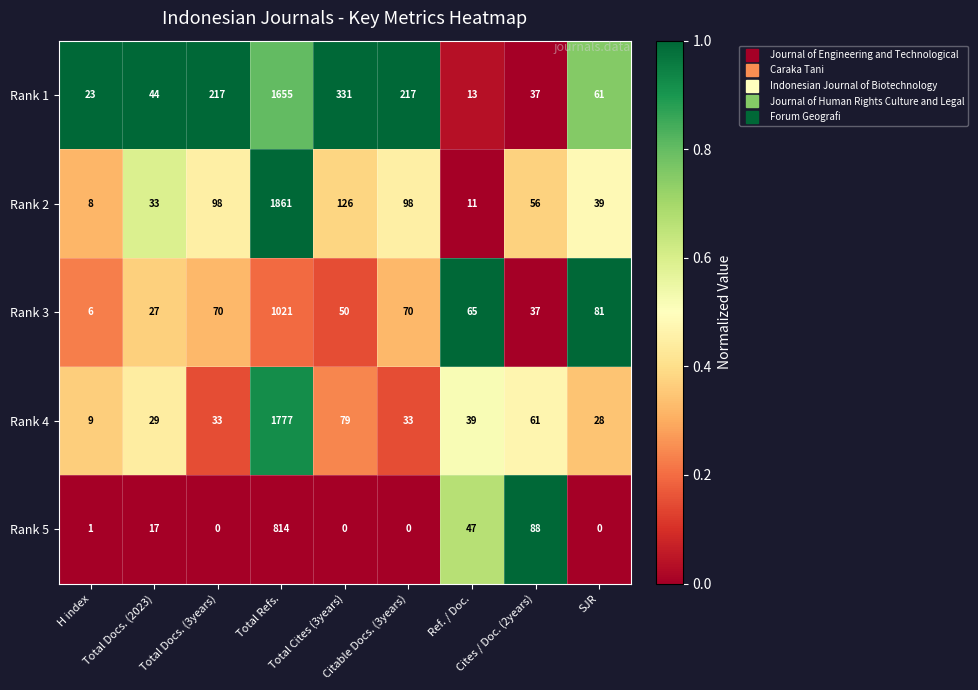

How many series are shown in this chart?

5